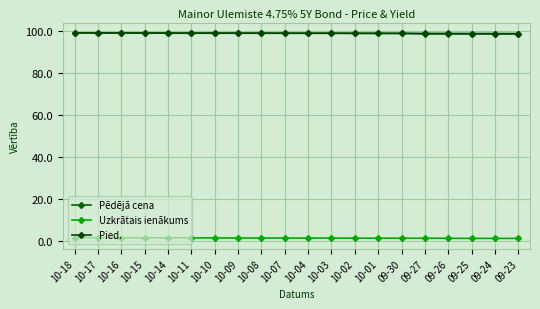

Count the number of categories in the chart.

20